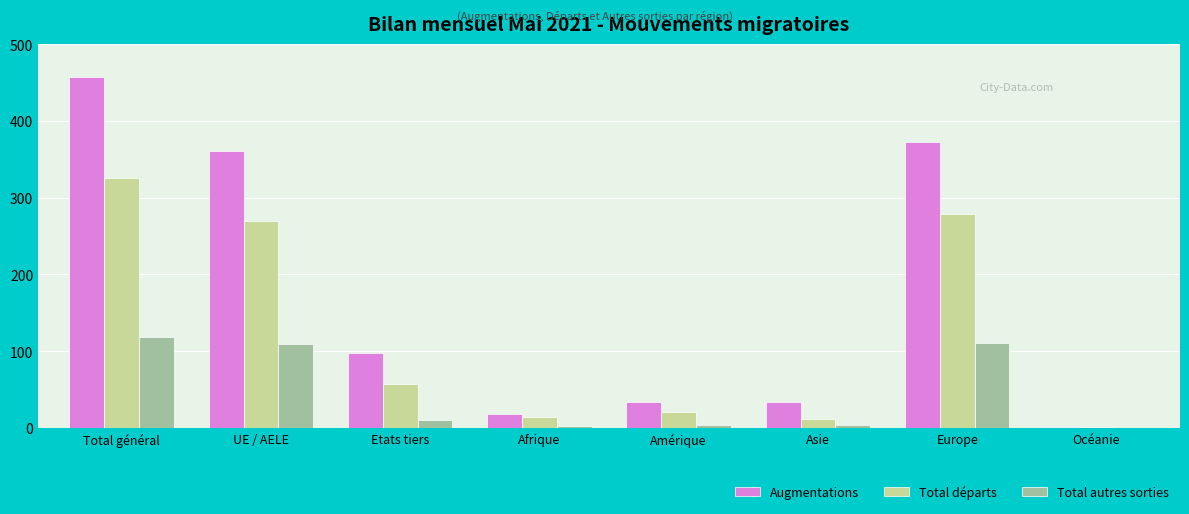

The Augmentations series shows 659 at Total général. True or false?

False